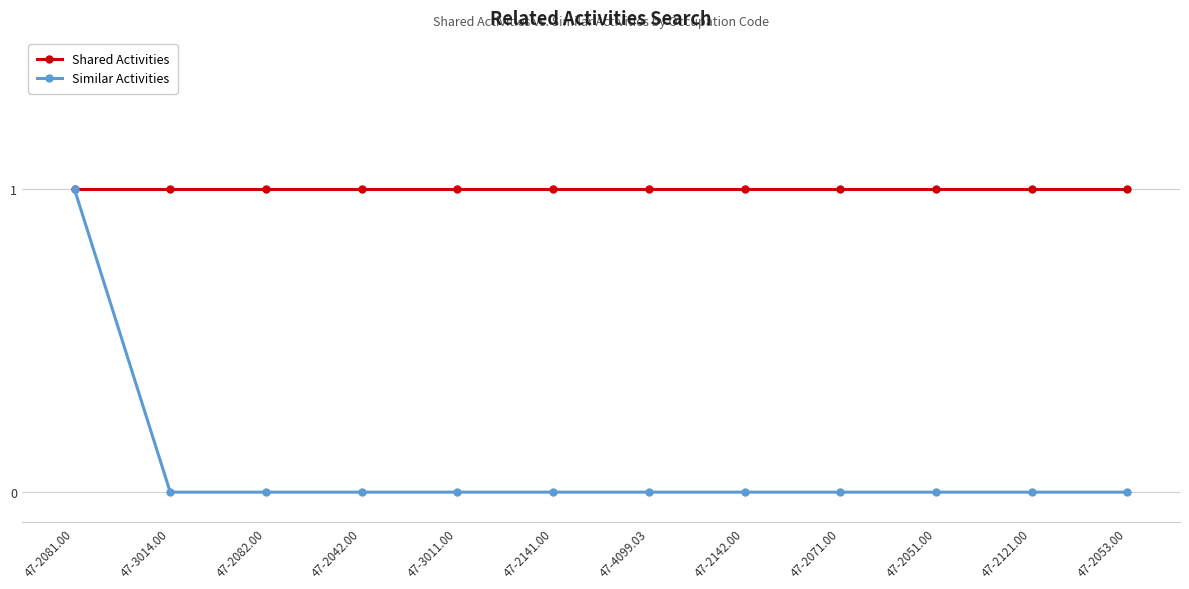

Is the value of Shared Activities at 47-3014.00 greater than the value of Similar Activities at 47-2142.00?

Yes